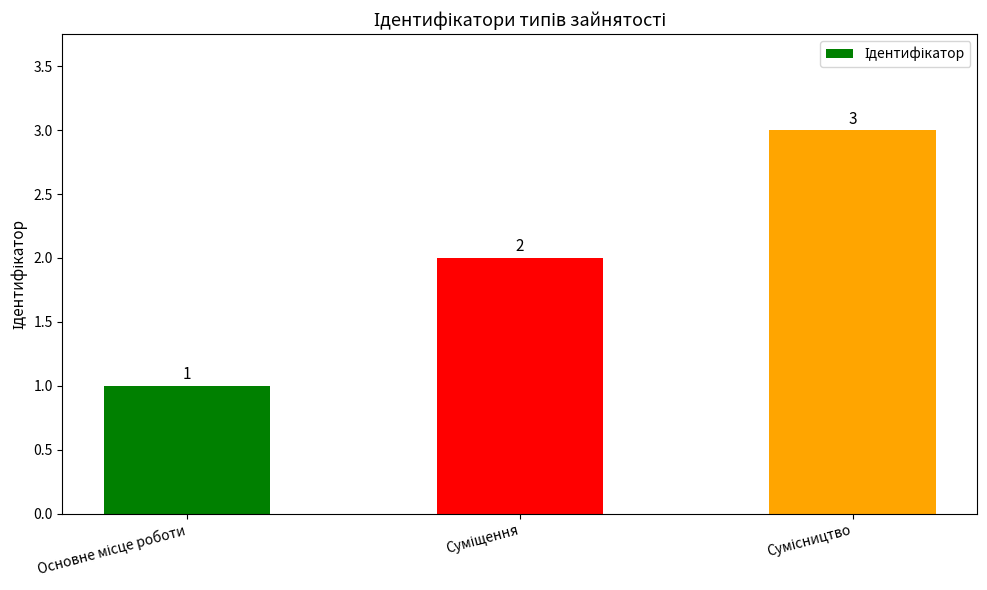

Are the bars horizontal?

No